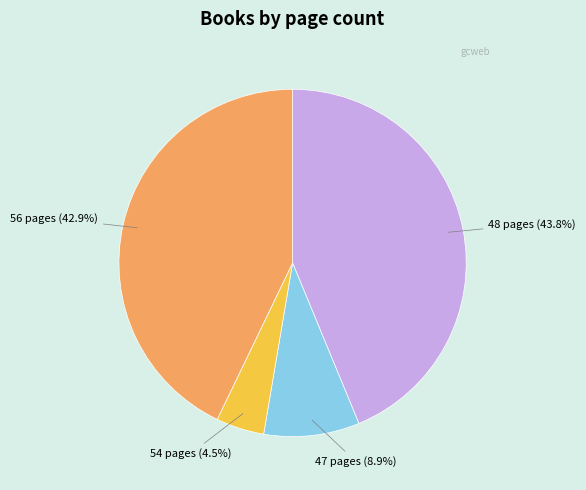

Does any single category account for the majority?

No